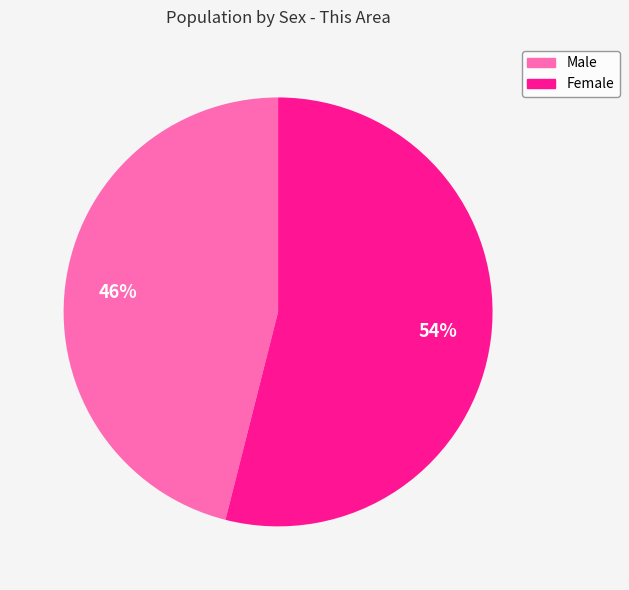

To the nearest percent, what is the average slice percentage?

50%